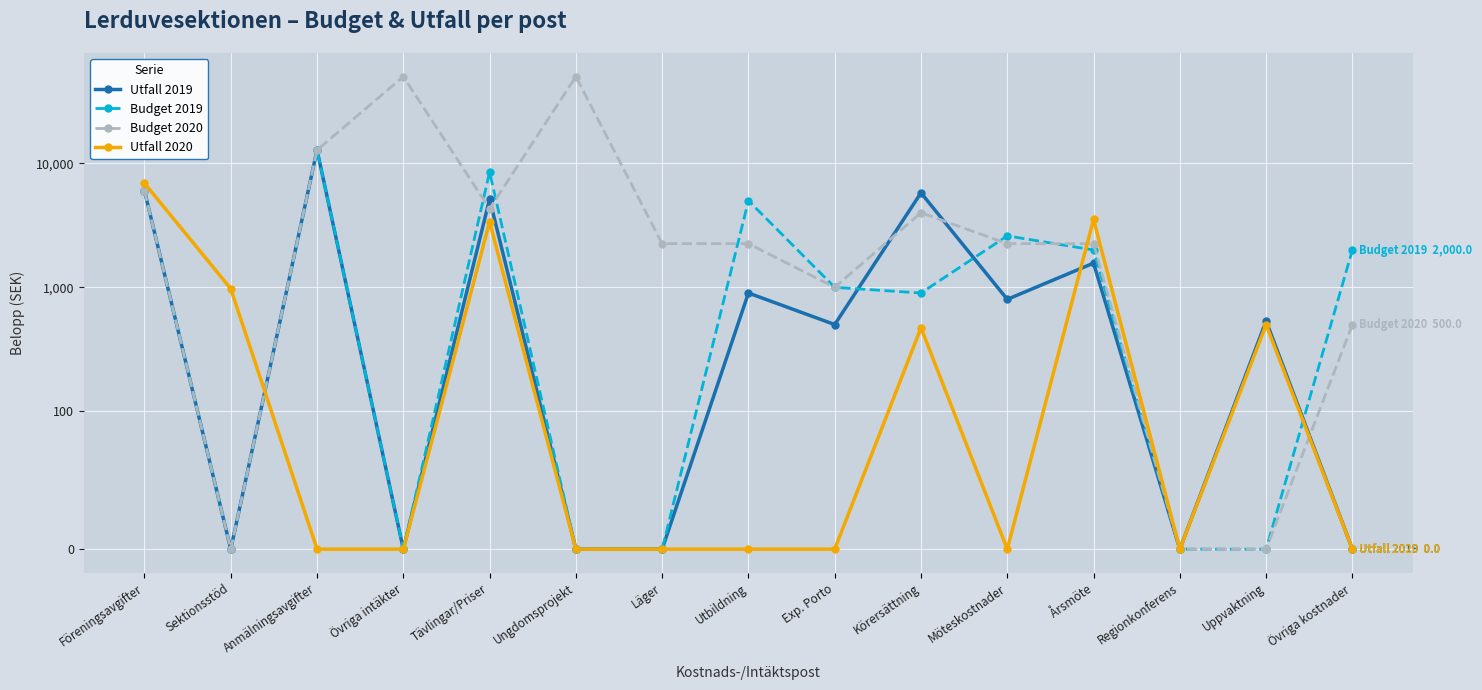

Is it true that Utfall 2019 equals 1085.5 at Tävlingar/Priser?

False